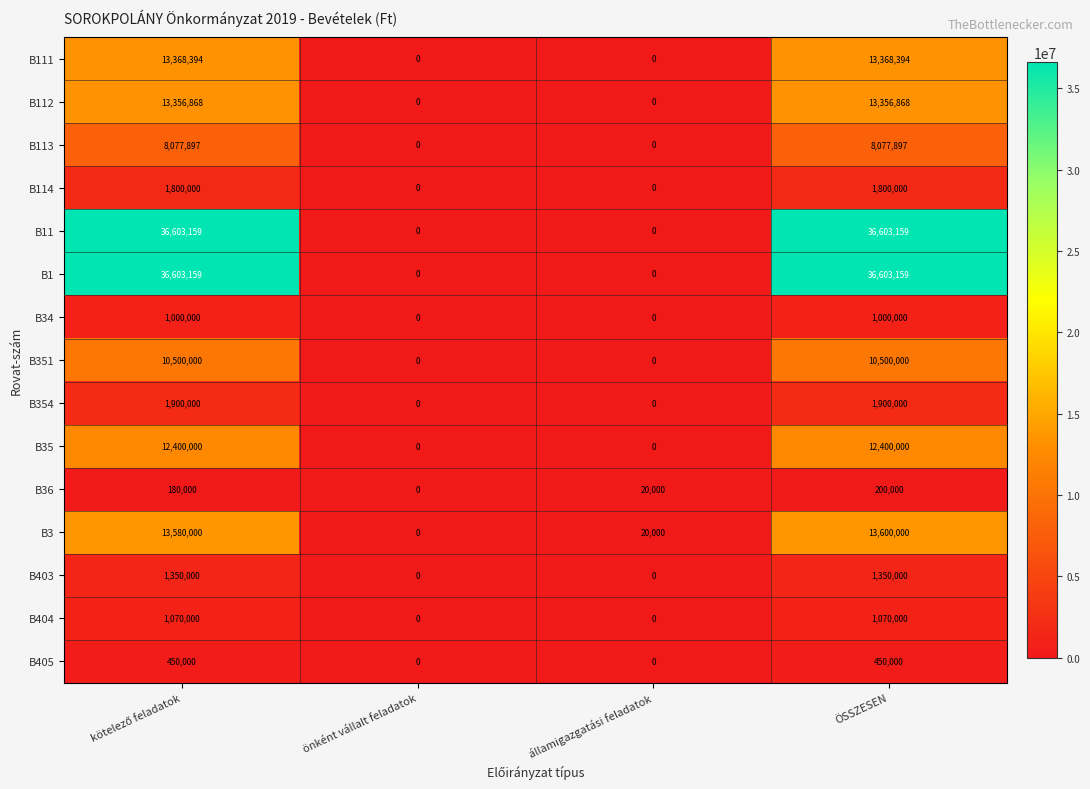

What is the greatest value displayed?

36603159